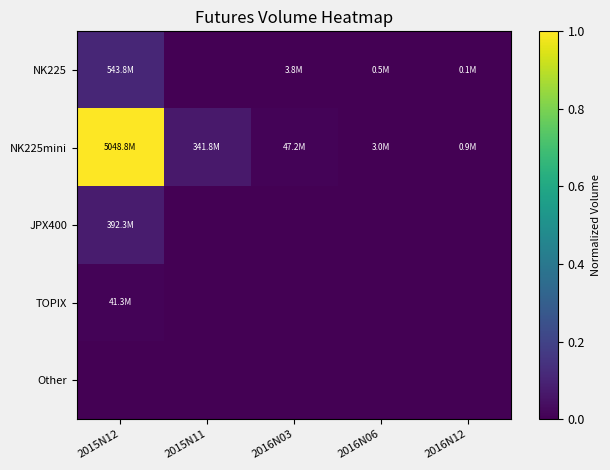

Count the number of data series in this chart.

5